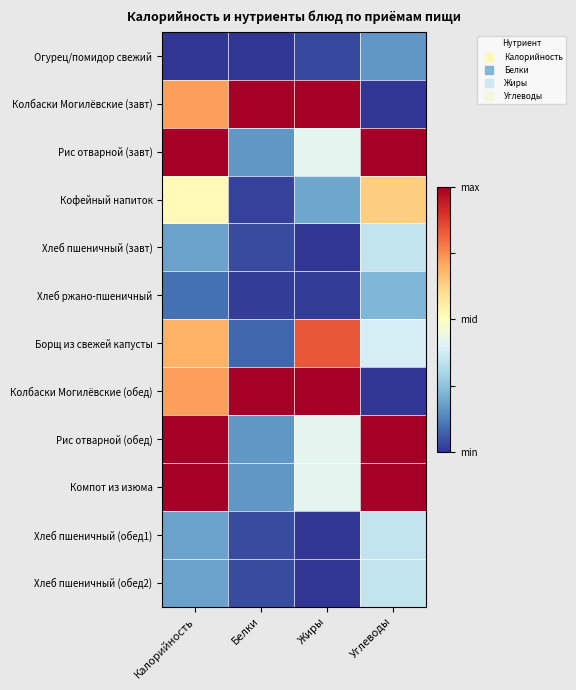

Reading right to left, what are all the values shown in this chart?

Огурец/помидор свежий: Углеводы=0.2	Жиры=0.0	Белки=0.0	Калорийность=0.0
Колбаски Могилёвские (завт): Углеводы=0.0	Жиры=1.0	Белки=1.0	Калорийность=0.7
Рис отварной (завт): Углеводы=1.0	Жиры=0.4	Белки=0.2	Калорийность=1.0
Кофейный напиток: Углеводы=0.6	Жиры=0.2	Белки=0.0	Калорийность=0.5
Хлеб пшеничный (завт): Углеводы=0.3	Жиры=0.0	Белки=0.0	Калорийность=0.2
Хлеб ржано-пшеничный: Углеводы=0.2	Жиры=0.0	Белки=0.0	Калорийность=0.1
Борщ из свежей капусты: Углеводы=0.4	Жиры=0.8	Белки=0.1	Калорийность=0.7
Колбаски Могилёвские (обед): Углеводы=0.0	Жиры=1.0	Белки=1.0	Калорийность=0.7
Рис отварной (обед): Углеводы=1.0	Жиры=0.4	Белки=0.2	Калорийность=1.0
Компот из изюма: Углеводы=1.0	Жиры=0.4	Белки=0.2	Калорийность=1.0
Хлеб пшеничный (обед1): Углеводы=0.3	Жиры=0.0	Белки=0.0	Калорийность=0.2
Хлеб пшеничный (обед2): Углеводы=0.3	Жиры=0.0	Белки=0.0	Калорийность=0.2